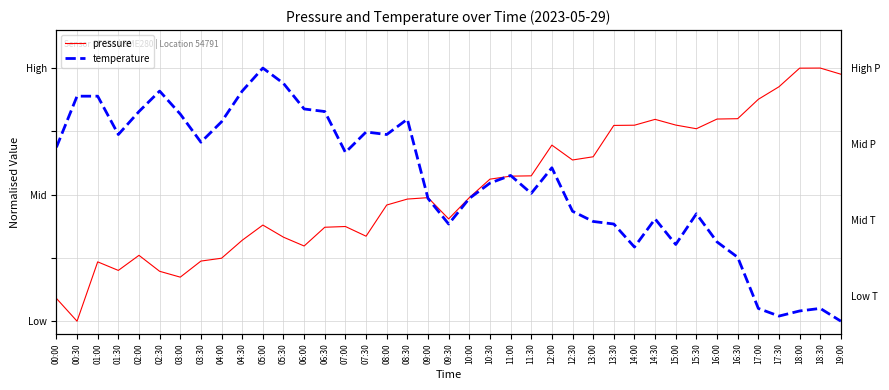

How many lines are shown in the chart?

2